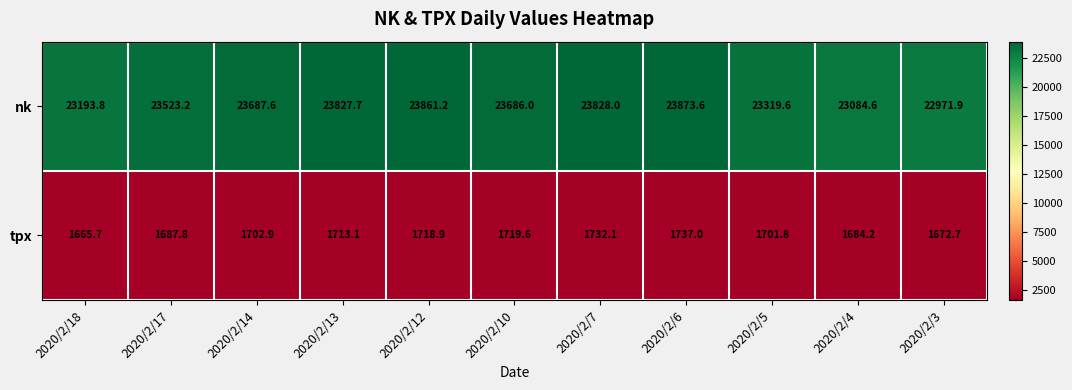

Which category has the lowest value across all series?

2020/2/18